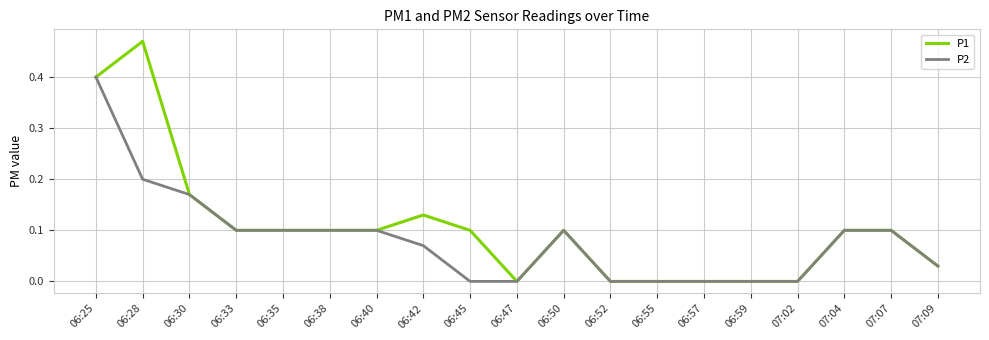

At which category is the sum across all series the highest?

06:25